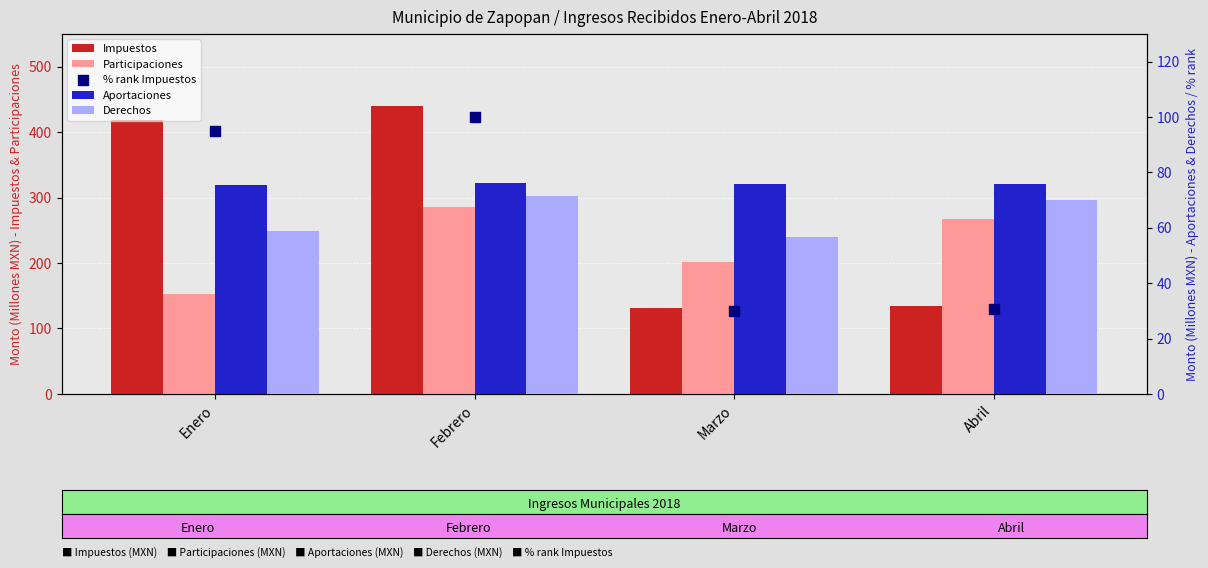

What are all the series names shown in the legend?

Impuestos, Participaciones, Aportaciones, Derechos, % rank Impuestos